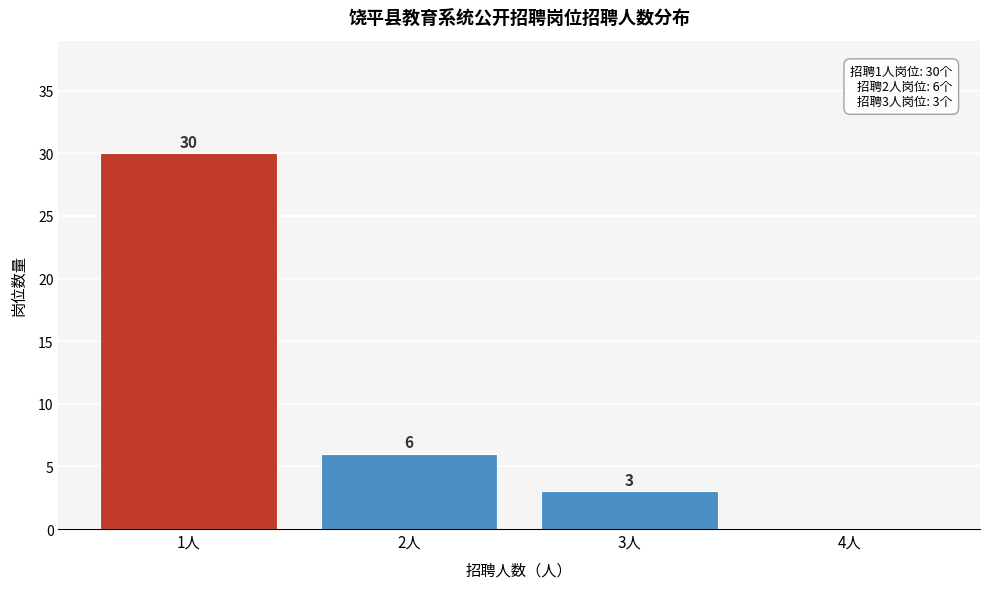

Reading left to right, extract all data points from this chart.

1人=30	2人=6	3人=3	4人=0